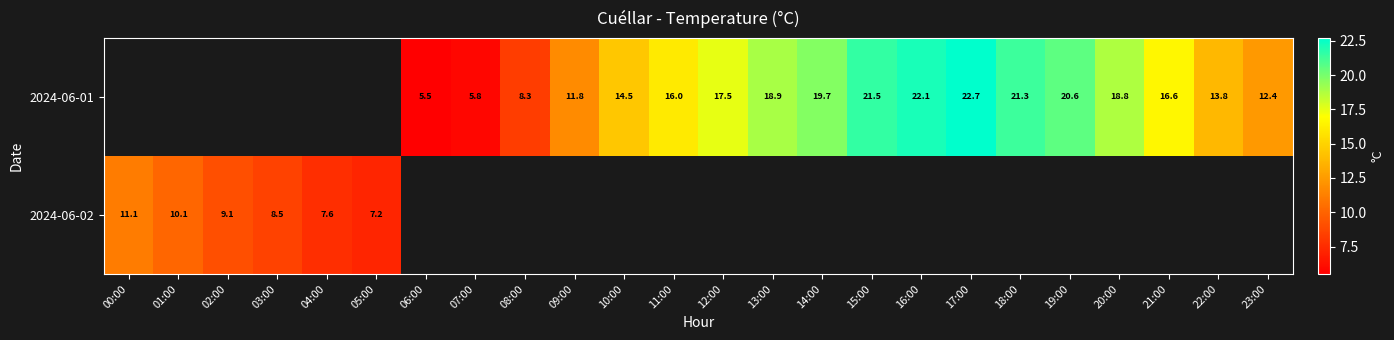

What is the difference between the 2024-06-01 values at 22:00 and 21:00?

2.8